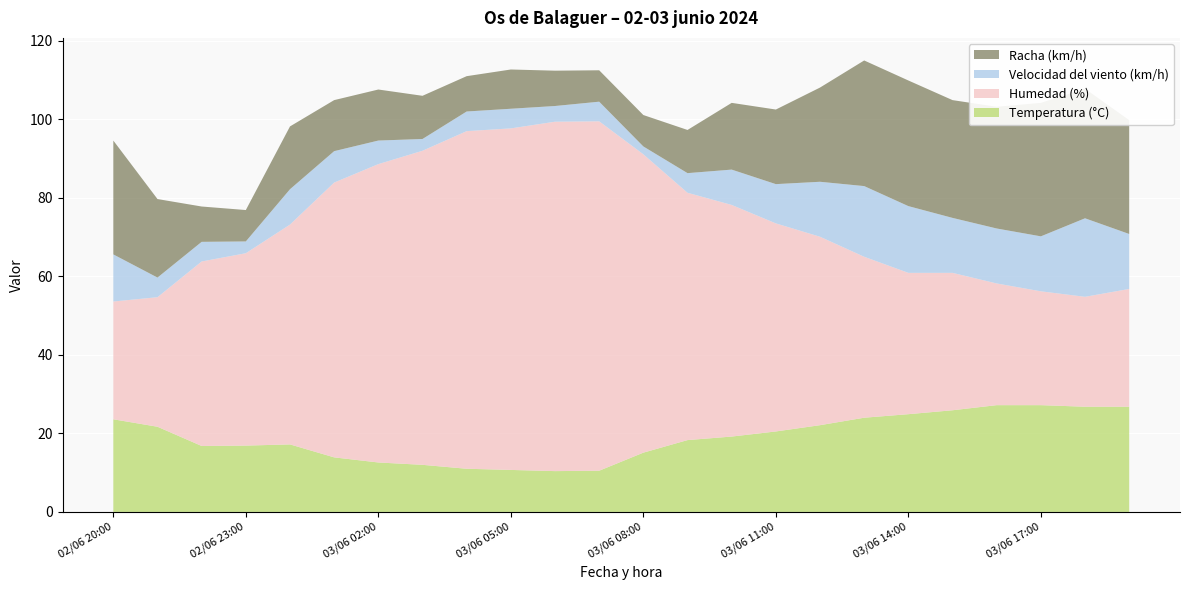

Reading left to right, transcribe all the data shown in this chart.

Temperatura (°C): 02/06 20:00=23.6	02/06 21:00=21.7	02/06 22:00=16.8	02/06 23:00=16.9	03/06 00:00=17.2	03/06 01:00=13.9	03/06 02:00=12.6	03/06 03:00=12.0	03/06 04:00=11.0	03/06 05:00=10.7	03/06 06:00=10.4	03/06 07:00=10.5	03/06 08:00=15.1	03/06 09:00=18.3	03/06 10:00=19.2	03/06 11:00=20.5	03/06 12:00=22.1	03/06 13:00=24.0	03/06 14:00=24.9	03/06 15:00=25.9	03/06 16:00=27.2	03/06 17:00=27.2	03/06 18:00=26.8	03/06 19:00=26.8
Humedad (%): 02/06 20:00=30.0	02/06 21:00=33.0	02/06 22:00=47.0	02/06 23:00=49.0	03/06 00:00=56.0	03/06 01:00=70.0	03/06 02:00=76.0	03/06 03:00=80.0	03/06 04:00=86.0	03/06 05:00=87.0	03/06 06:00=89.0	03/06 07:00=89.0	03/06 08:00=76.0	03/06 09:00=63.0	03/06 10:00=59.0	03/06 11:00=53.0	03/06 12:00=48.0	03/06 13:00=41.0	03/06 14:00=36.0	03/06 15:00=35.0	03/06 16:00=31.0	03/06 17:00=29.0	03/06 18:00=28.0	03/06 19:00=30.0
Velocidad del viento (km/h): 02/06 20:00=12.0	02/06 21:00=5.0	02/06 22:00=5.0	02/06 23:00=3.0	03/06 00:00=9.0	03/06 01:00=8.0	03/06 02:00=6.0	03/06 03:00=3.0	03/06 04:00=5.0	03/06 05:00=5.0	03/06 06:00=4.0	03/06 07:00=5.0	03/06 08:00=2.0	03/06 09:00=5.0	03/06 10:00=9.0	03/06 11:00=10.0	03/06 12:00=14.0	03/06 13:00=18.0	03/06 14:00=17.0	03/06 15:00=14.0	03/06 16:00=14.0	03/06 17:00=14.0	03/06 18:00=20.0	03/06 19:00=14.0
Racha (km/h): 02/06 20:00=29.0	02/06 21:00=20.0	02/06 22:00=9.0	02/06 23:00=8.0	03/06 00:00=16.0	03/06 01:00=13.0	03/06 02:00=13.0	03/06 03:00=11.0	03/06 04:00=9.0	03/06 05:00=10.0	03/06 06:00=9.0	03/06 07:00=8.0	03/06 08:00=8.0	03/06 09:00=11.0	03/06 10:00=17.0	03/06 11:00=19.0	03/06 12:00=24.0	03/06 13:00=32.0	03/06 14:00=32.0	03/06 15:00=30.0	03/06 16:00=31.0	03/06 17:00=34.0	03/06 18:00=33.0	03/06 19:00=29.0